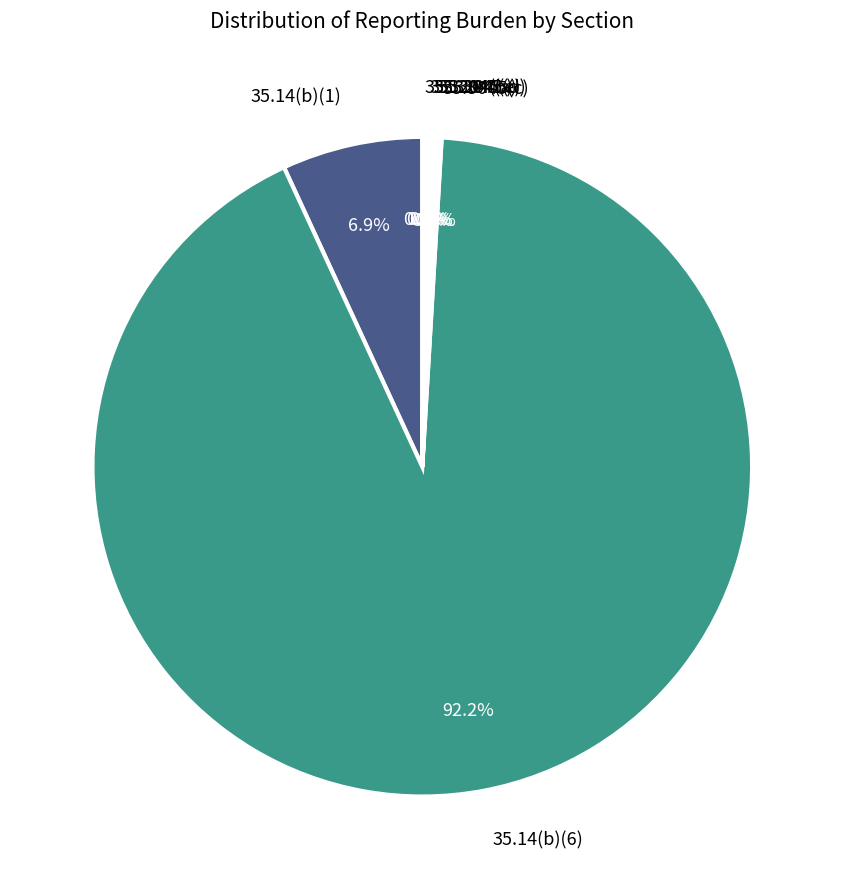

What is the majority slice?

35.14(b)(6)